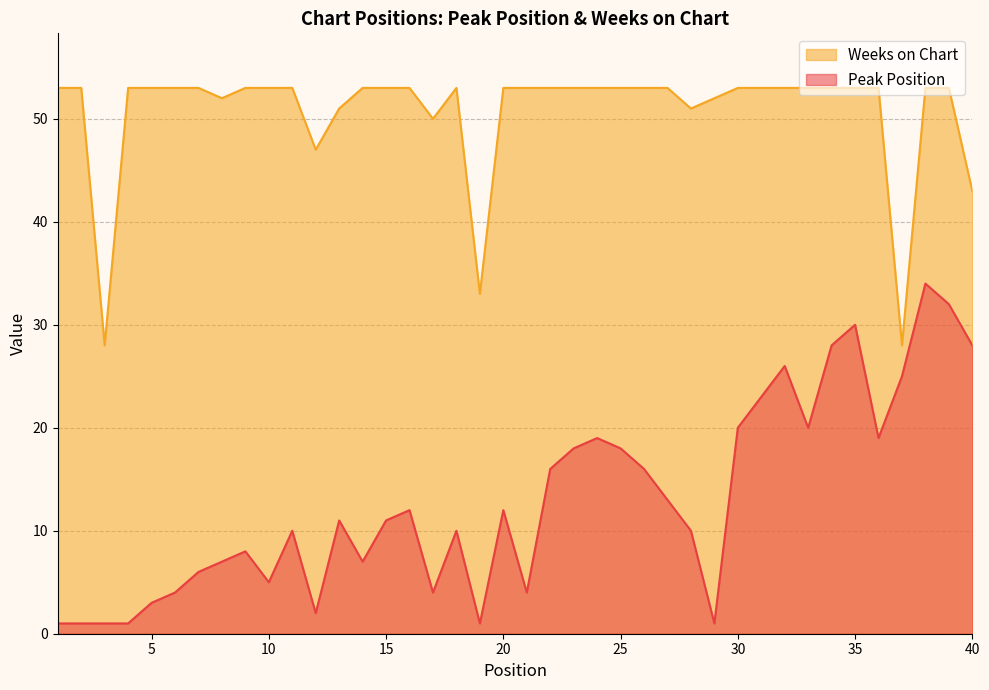

What is the total value across all series at 10?

58